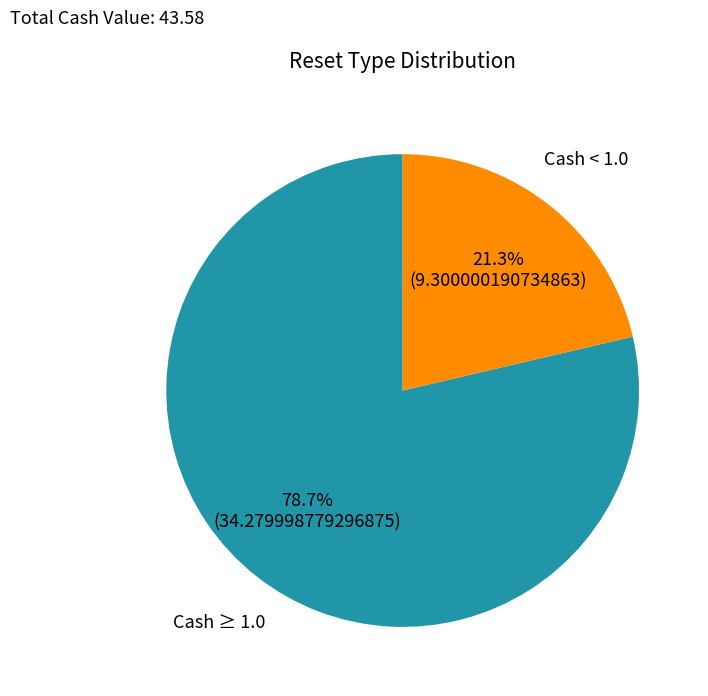

Count the number of slices in the pie.

2